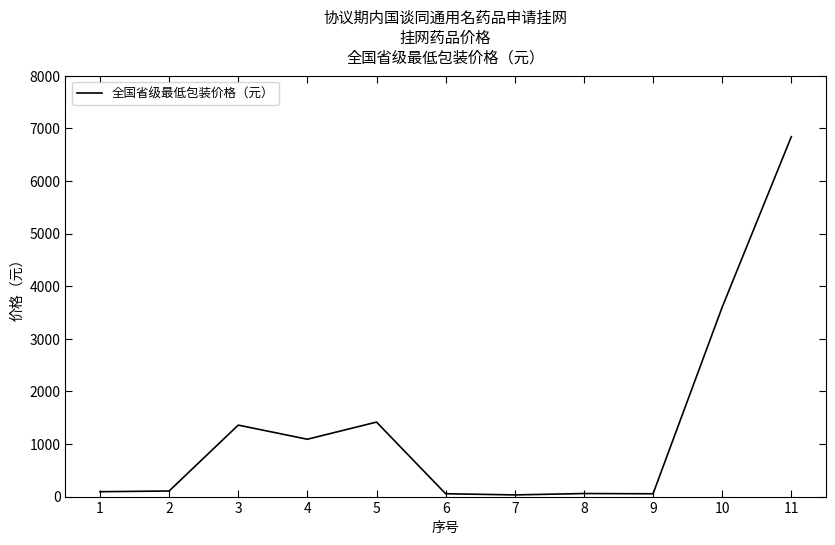

True or false: the data has more than 1 interior local peaks.

True